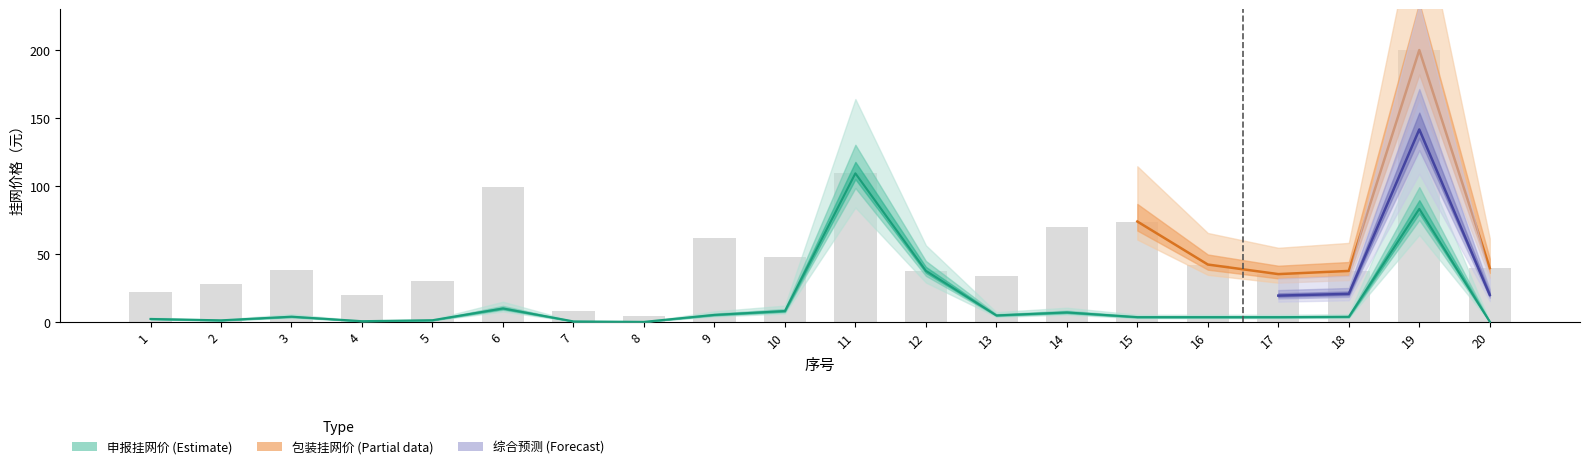

The chart shows a value of 0.8 at 4. True or false?

False